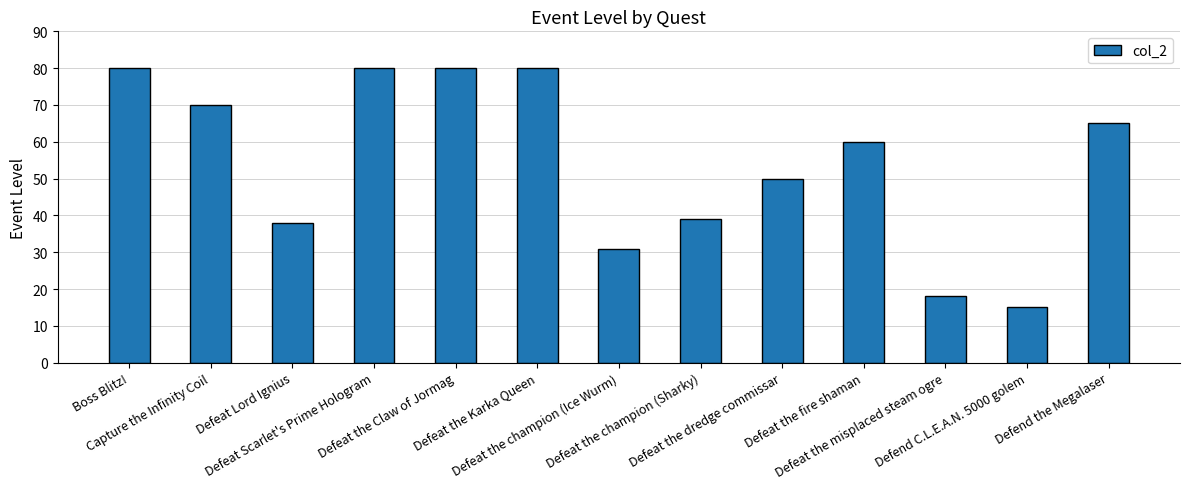

The chart shows a value of 9 at Defend C.L.E.A.N. 5000 golem. True or false?

False